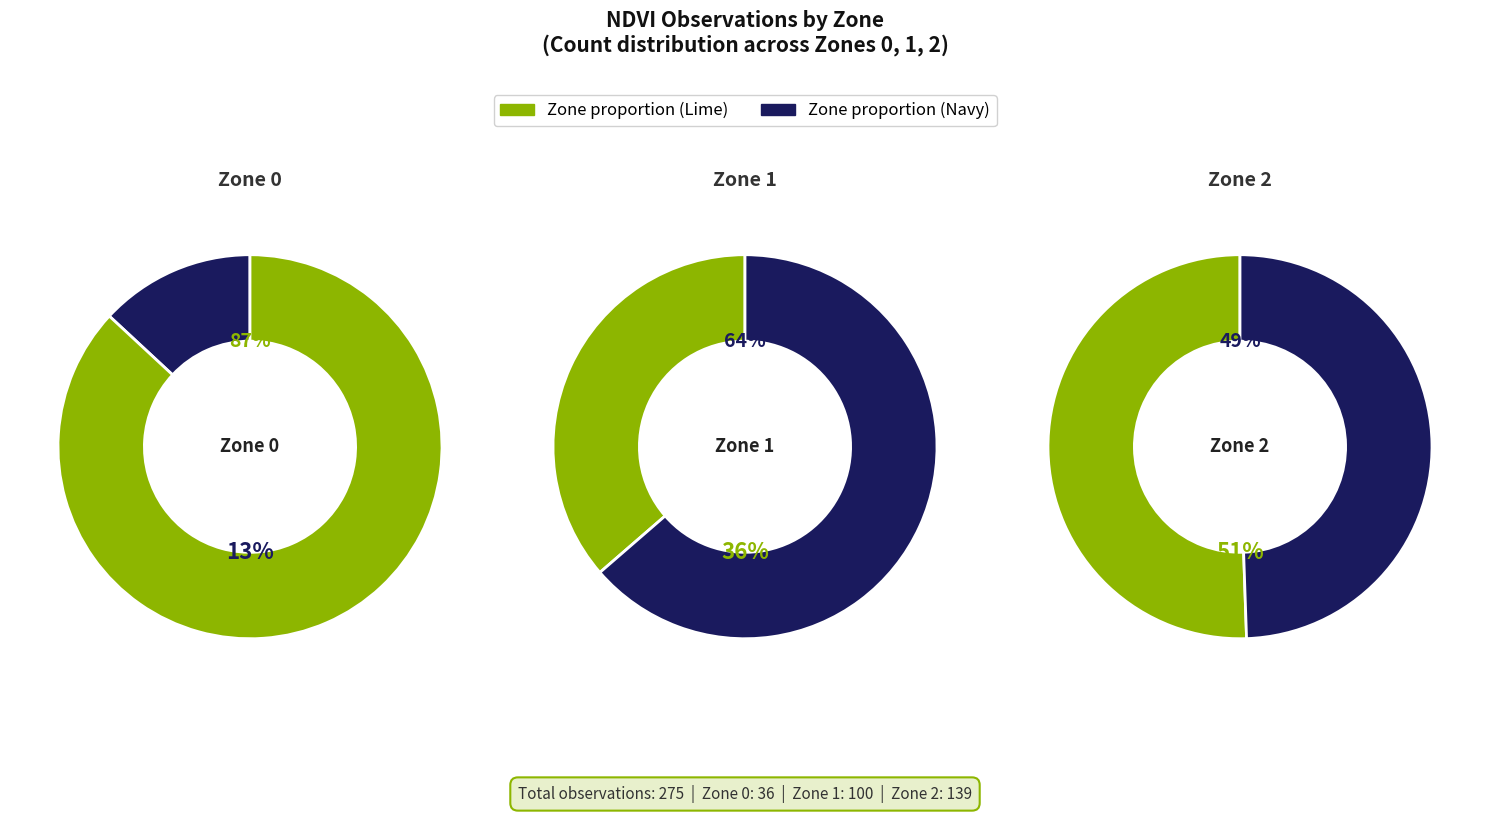

How many segments does this pie chart have?

3